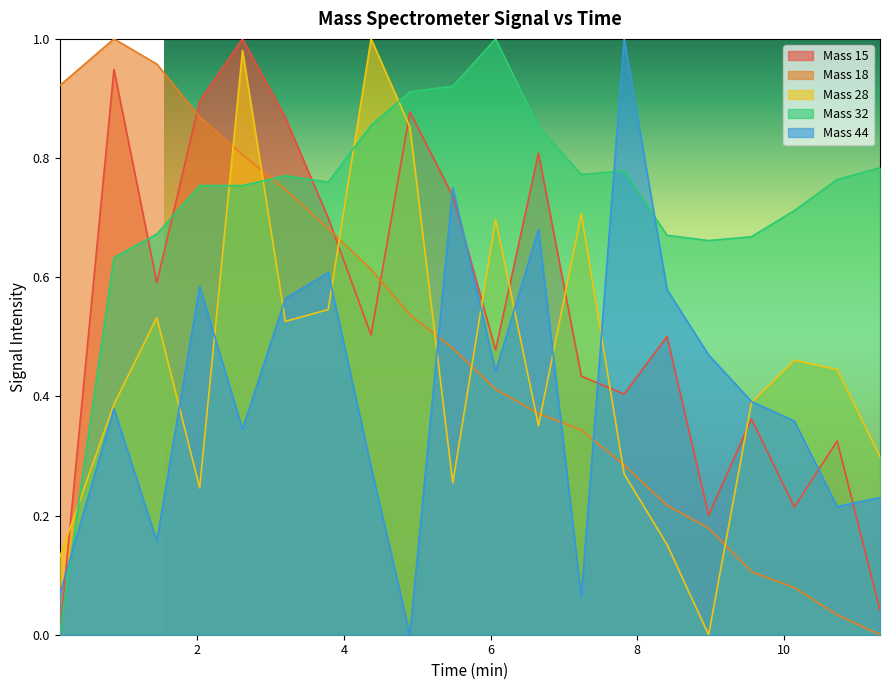

What is the label of the 5th point from the right?

15